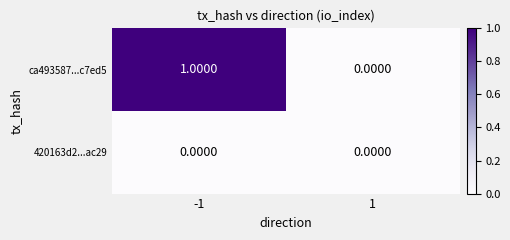

At which category is the sum across all series the highest?

-1